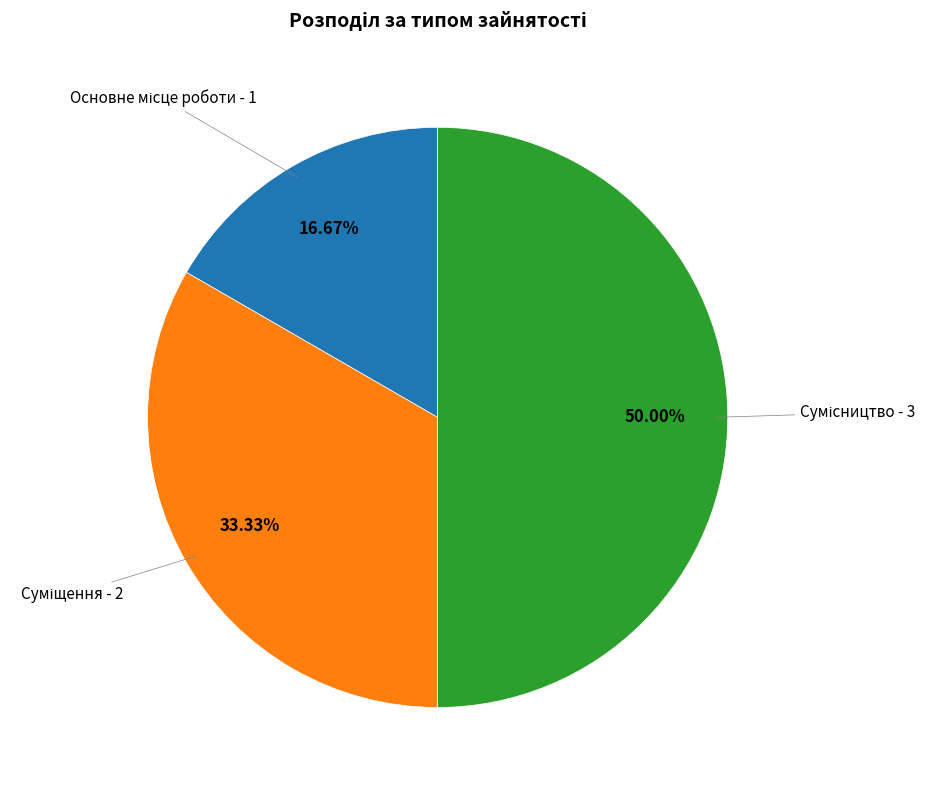

Is it true that Суміщення is 33% of the pie?

True